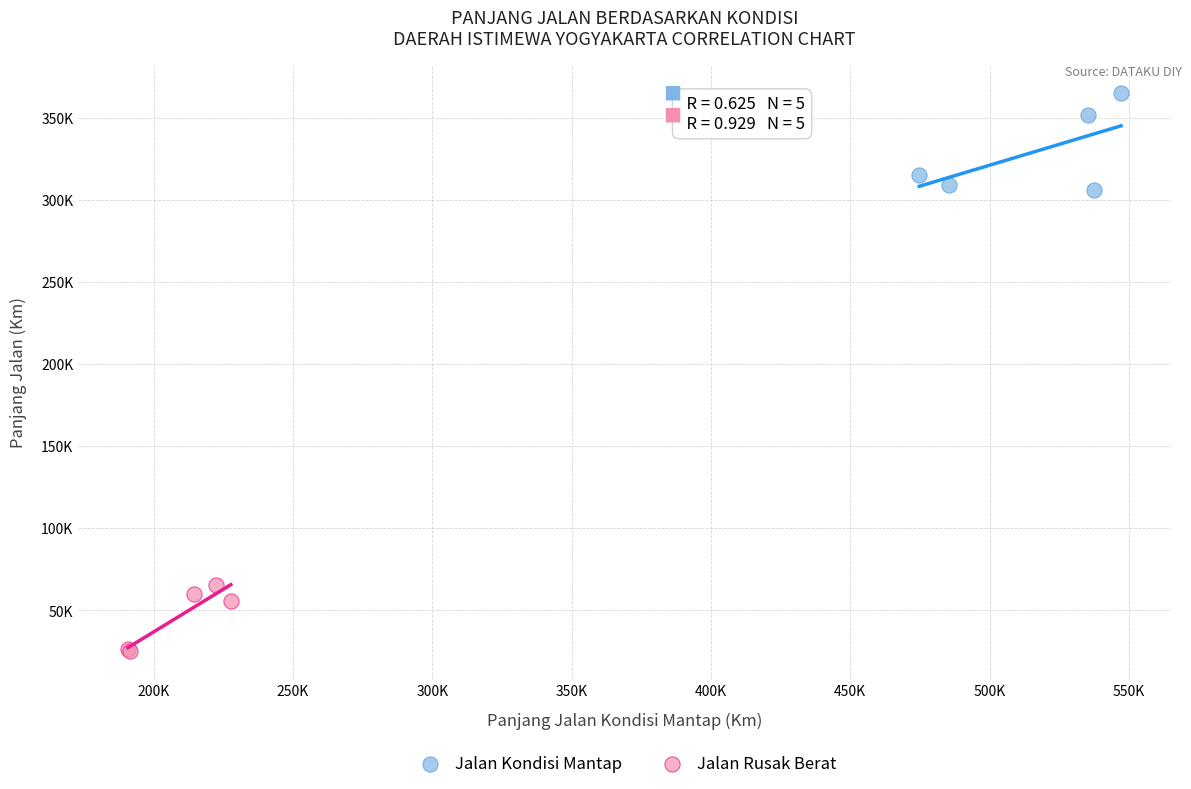

Which series reaches the maximum Y coordinate?

Jalan Kondisi Mantap